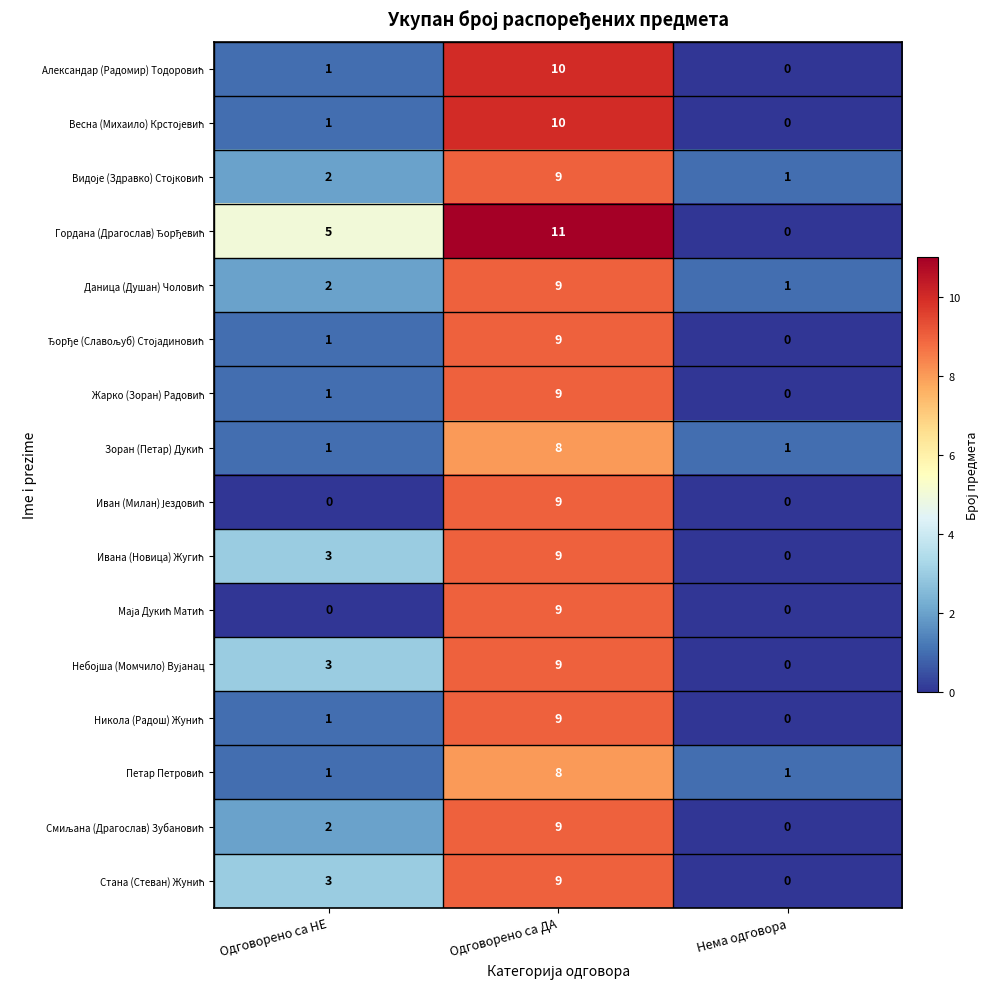

What is the difference between the highest and lowest values at Одговорено са ДА?

3